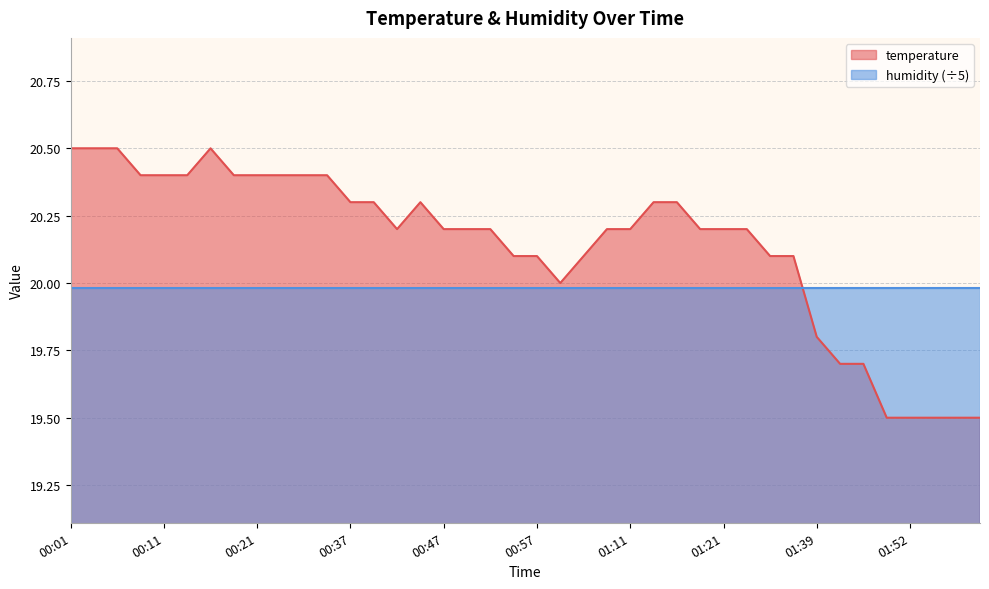

Count the number of values greater than 20.

31